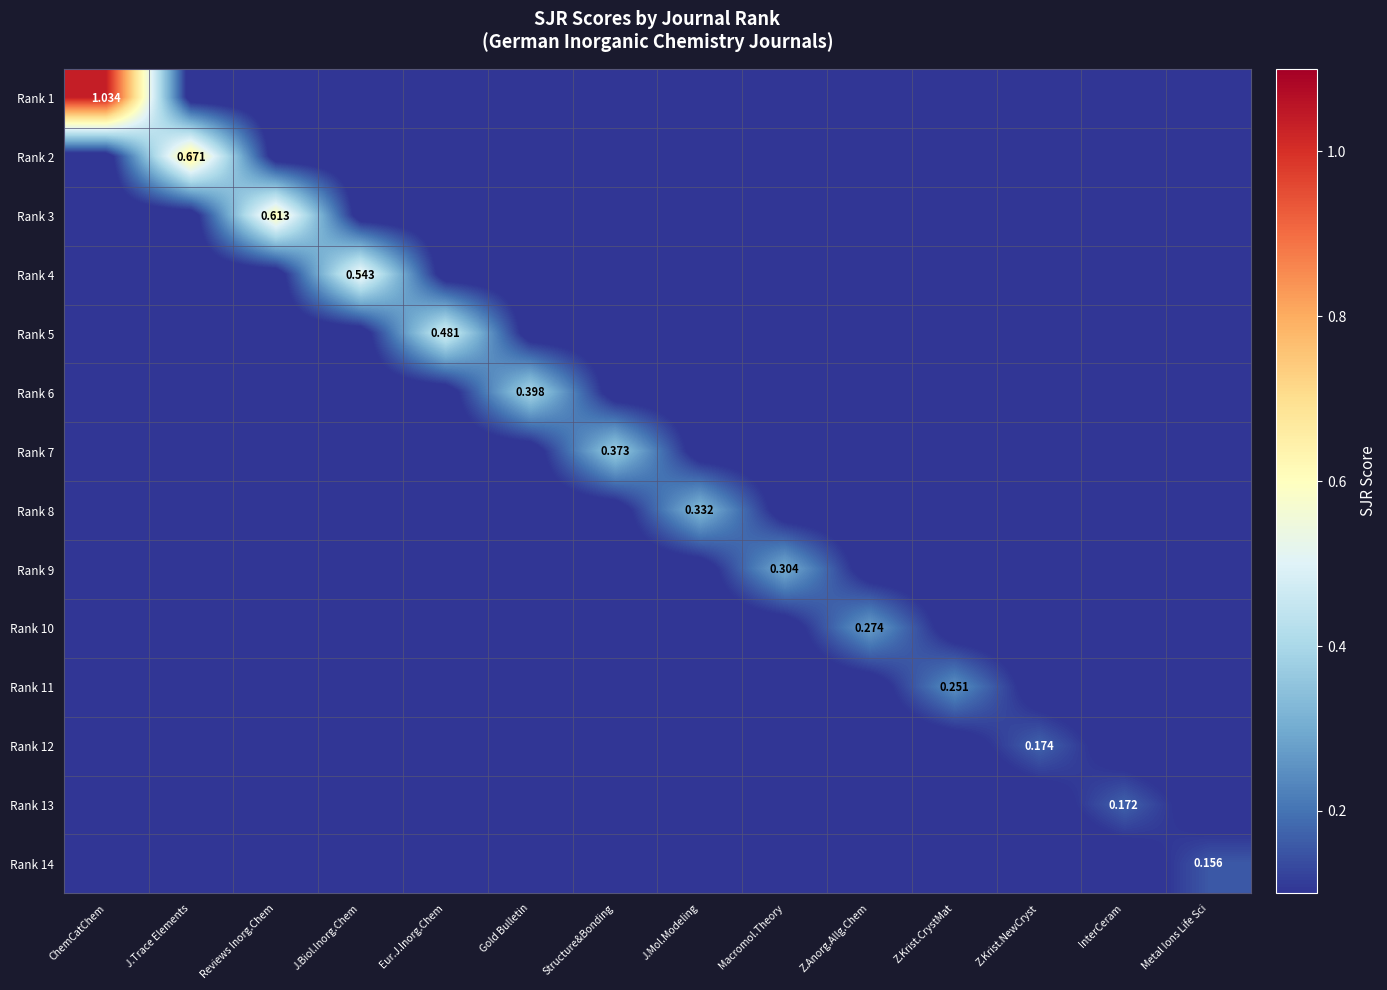

Rank the series at Reviews Inorg.Chem from highest to lowest value.

Rank 3, Rank 1, Rank 2, Rank 4, Rank 5, Rank 6, Rank 7, Rank 8, Rank 9, Rank 10, Rank 11, Rank 12, Rank 13, Rank 14